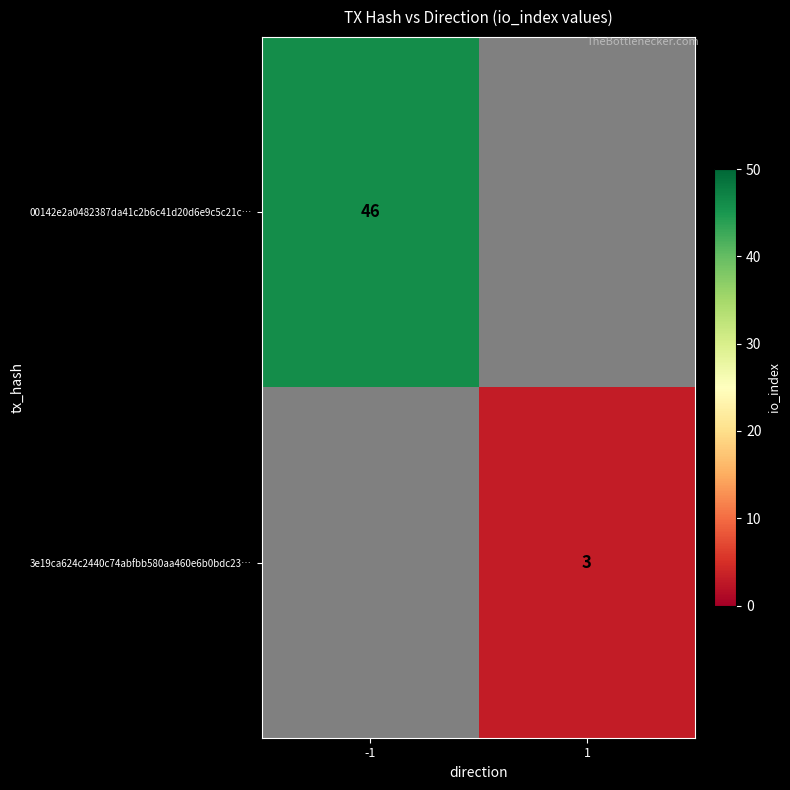

At how many categories does at least one series exceed 27?

1